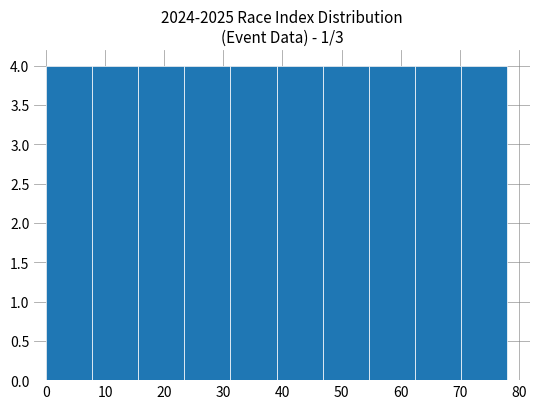

Reading left to right, list every bar in this chart as the range it spans on the x-axis followed by its height. Neither the bar edges nor the heights are printed on the chart, so give them approximately, as read against the axes.

0.0 to 7.8: 4
7.8 to 15.6: 4
15.6 to 23.4: 4
23.4 to 31.2: 4
31.2 to 39.0: 4
39.0 to 46.8: 4
46.8 to 54.6: 4
54.6 to 62.4: 4
62.4 to 70.2: 4
70.2 to 78.0: 4